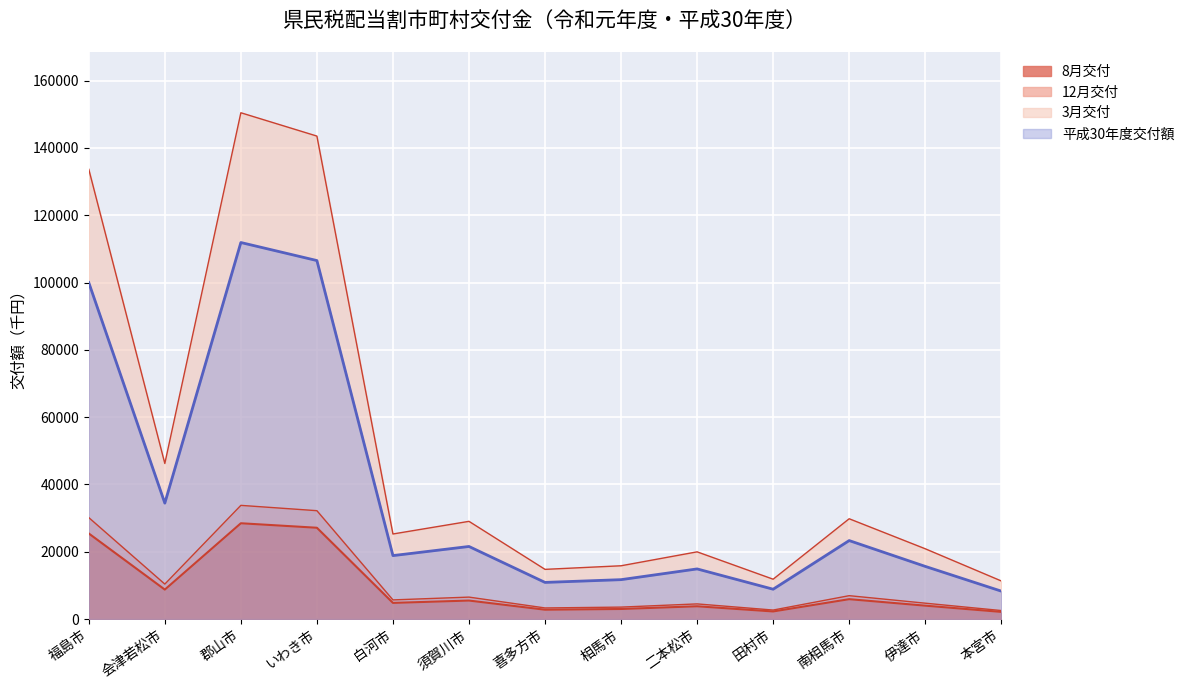

The value of 平成30年度交付額 at 伊達市 is 15644. True or false?

True